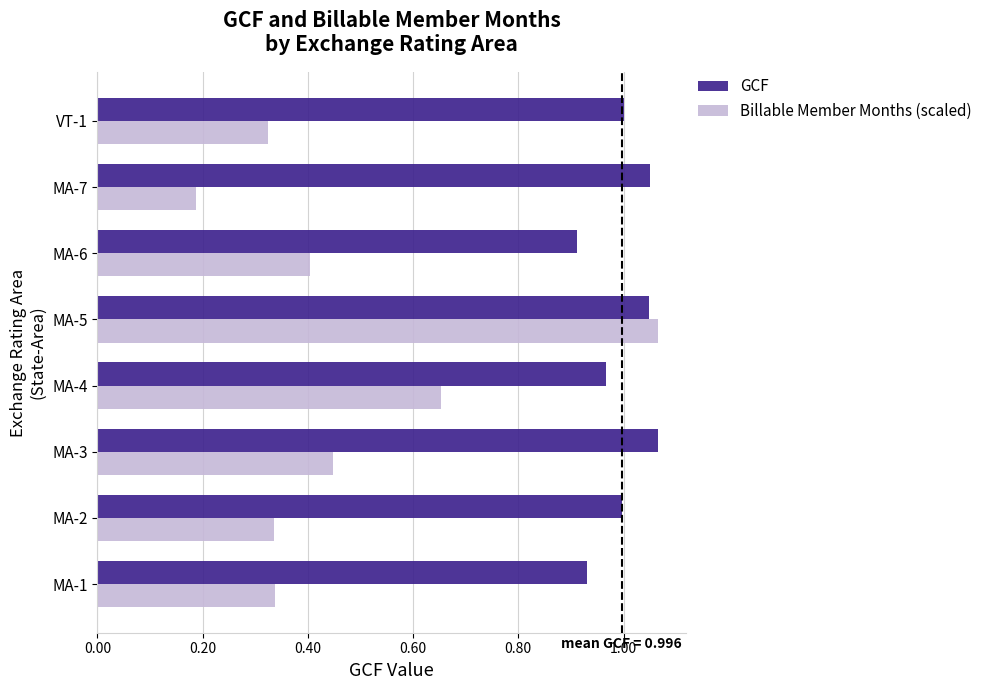

At which label does Billable Member Months (scaled) reach its minimum?

MA-7